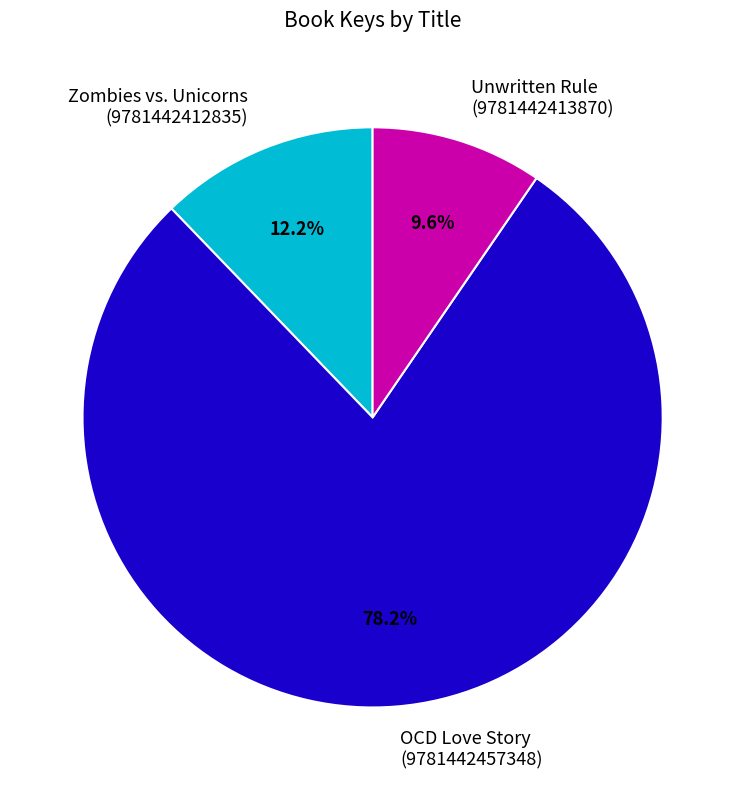

What percentage is NOT represented by Unwritten Rule (9781442413870)?

90.4%